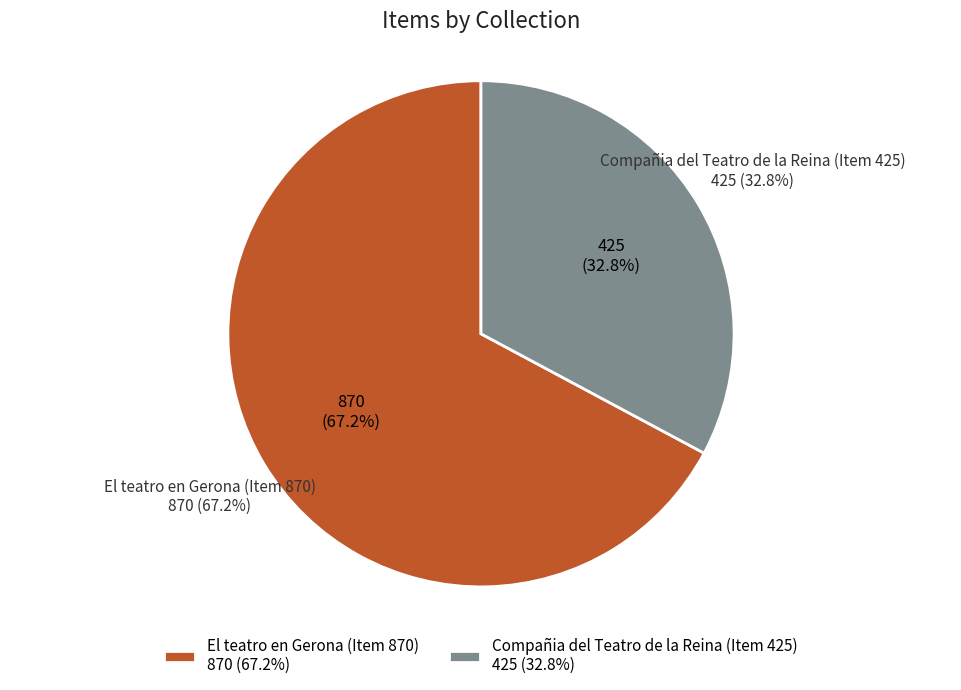

True or false: Compañia del Teatro de la Reina (Item 425) accounts for 22% of the total.

False